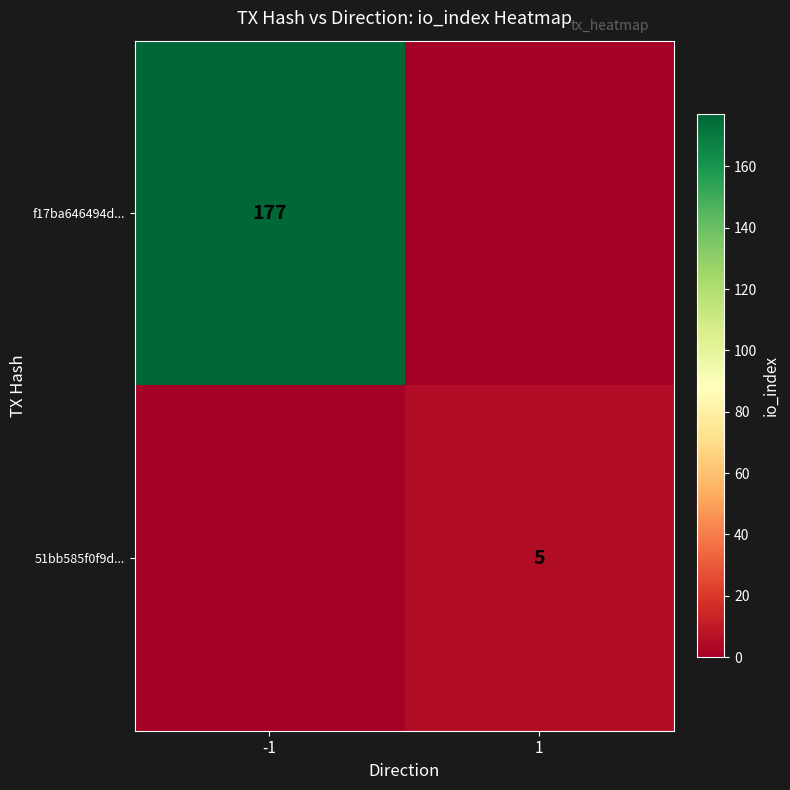

The 51bb585f0f9d... series shows 2 at 1. True or false?

False